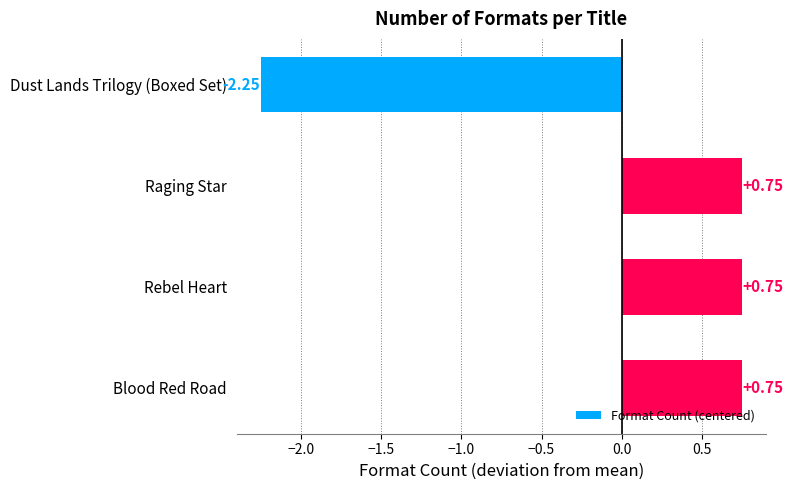

What is the change in value from Dust Lands Trilogy (Boxed Set) to Rebel Heart?

+3.0